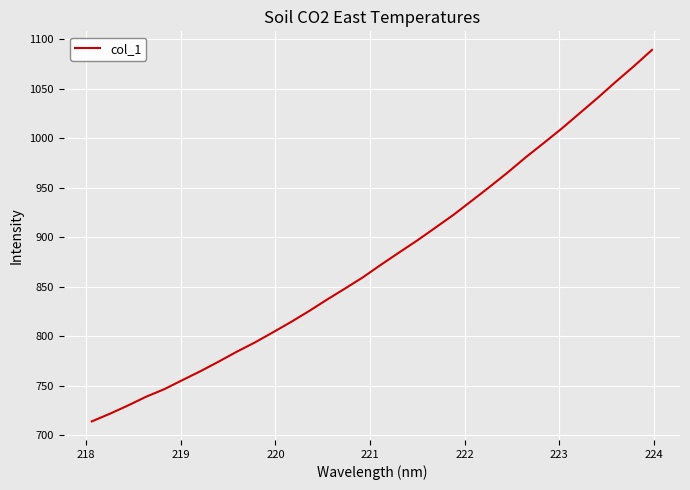

What is the minimum value shown in the chart?

714.2